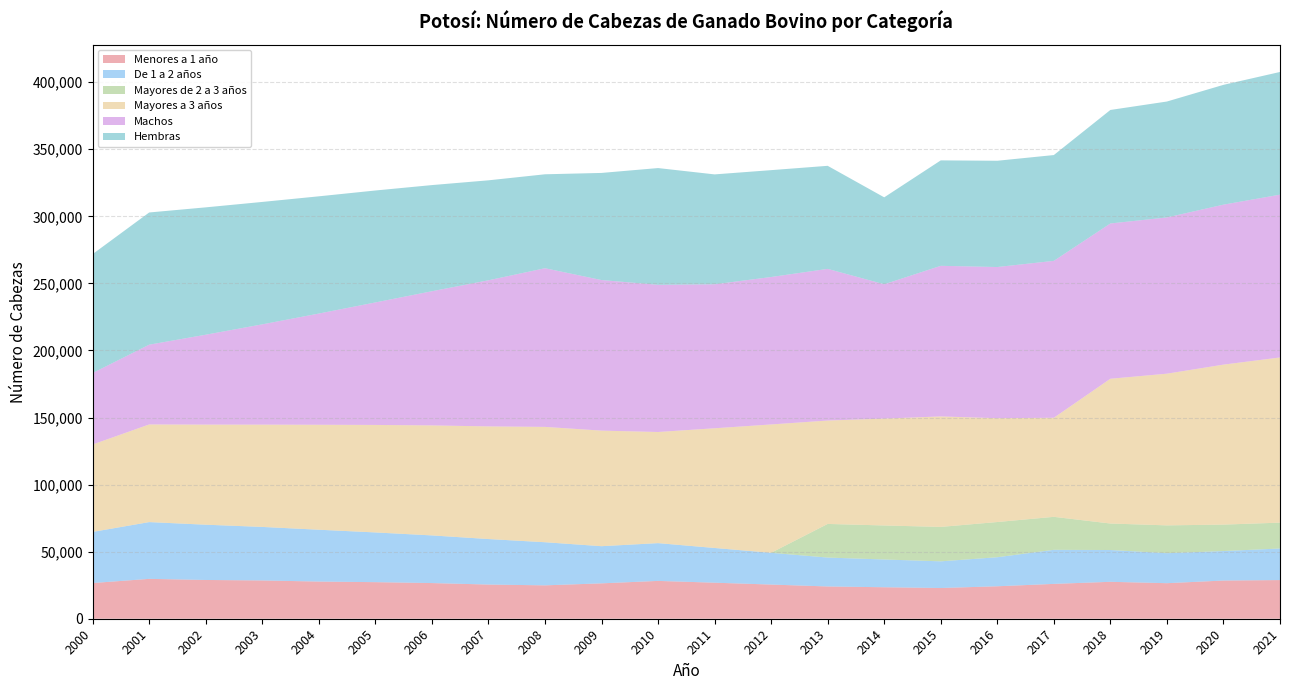

Reading left to right, extract all data points from this chart.

Menores a 1 año: 26609	29724	28894	28540	27709	27264	26588	25482	24889	26375	28195	26862	25477	24054	23469	22902	24198	25974	27528	26500	28472	28819
De 1 a 2 años: 38118	42320	41202	39896	38643	37069	35527	33921	32141	27703	28166	25879	23667	21548	20699	19888	21650	25404	23704	22364	21986	23539
Mayores de 2 a 3 años: 0	0	0	0	0	0	0	0	0	0	0	0	0	25071	25358	25662	26247	24586	19749	20734	19715	19275
Mayores a 3 años: 65181	72802	74632	76272	78256	80150	82018	83986	85996	86170	82862	89253	95702	77082	79693	82377	77423	73870	107938	113095	119273	123153
Machos: 53274	59470	67021	74767	82906	91321	100022	108926	118289	112247	109724	107348	109917	113070	100131	112281	112692	116975	115761	116480	119268	121377
Hembras: 88677	98555	94940	91259	87401	83450	79136	74530	70030	79860	87039	81921	79668	76832	64813	78602	79222	78874	84615	86421	89308	91460